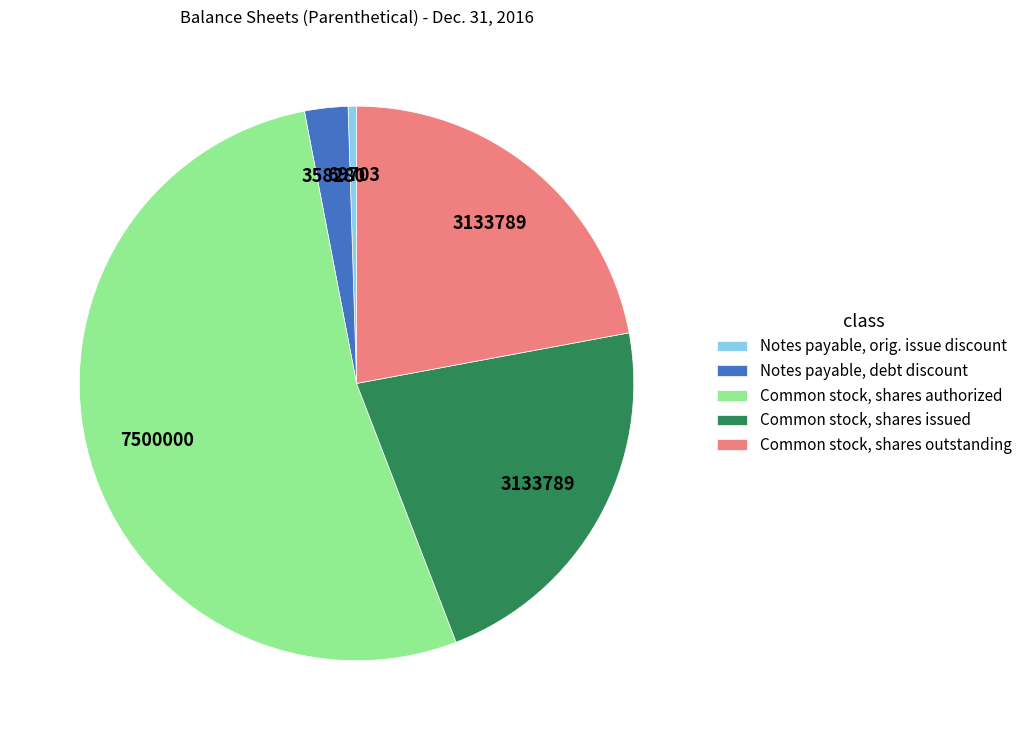

Which slice is the smallest?

Notes payable, orig. issue discount